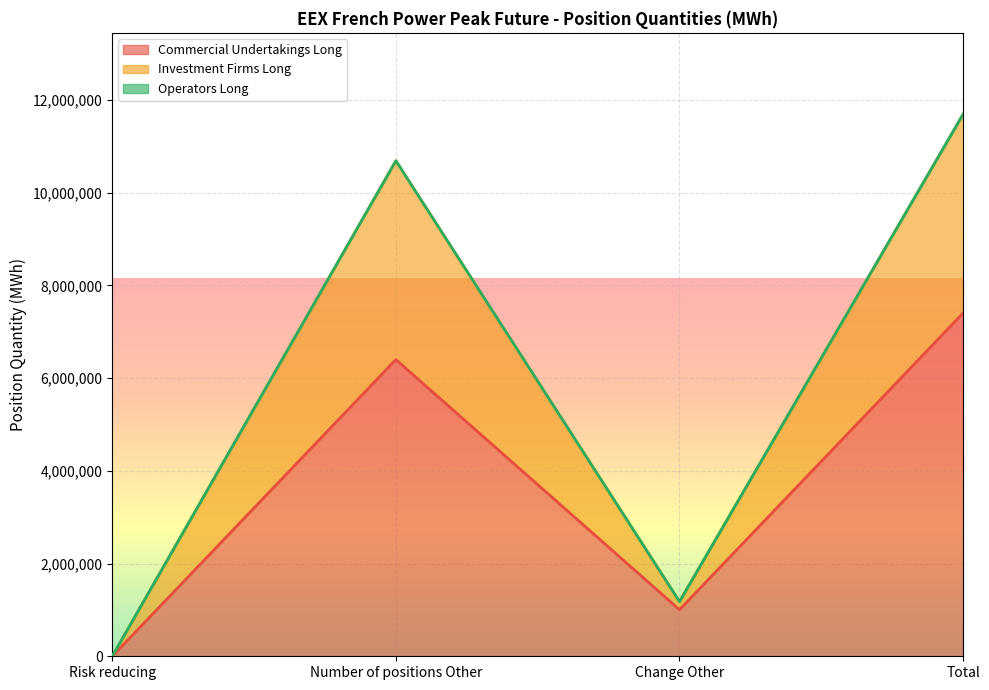

At how many categories does at least one series exceed 1423874?

2